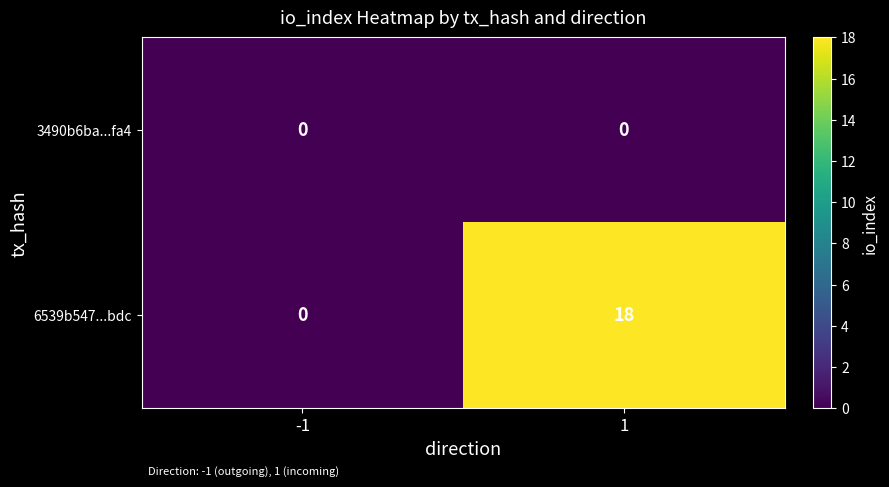

Which series changed the most between -1 and 1?

6539b547...bdc